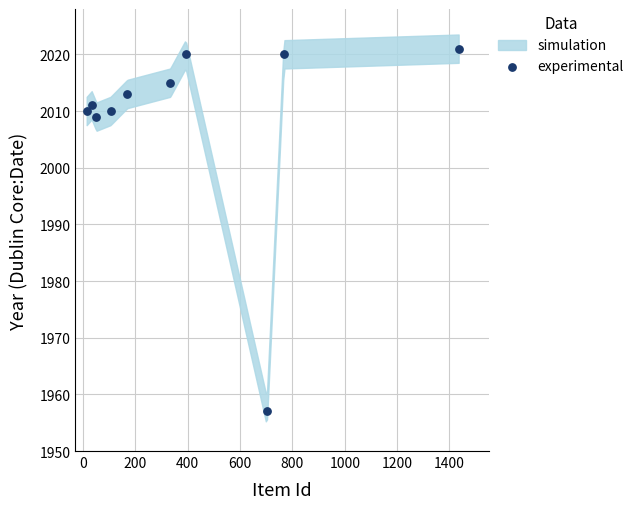

What Y value in the scatter plot is closest to 1989?

2009